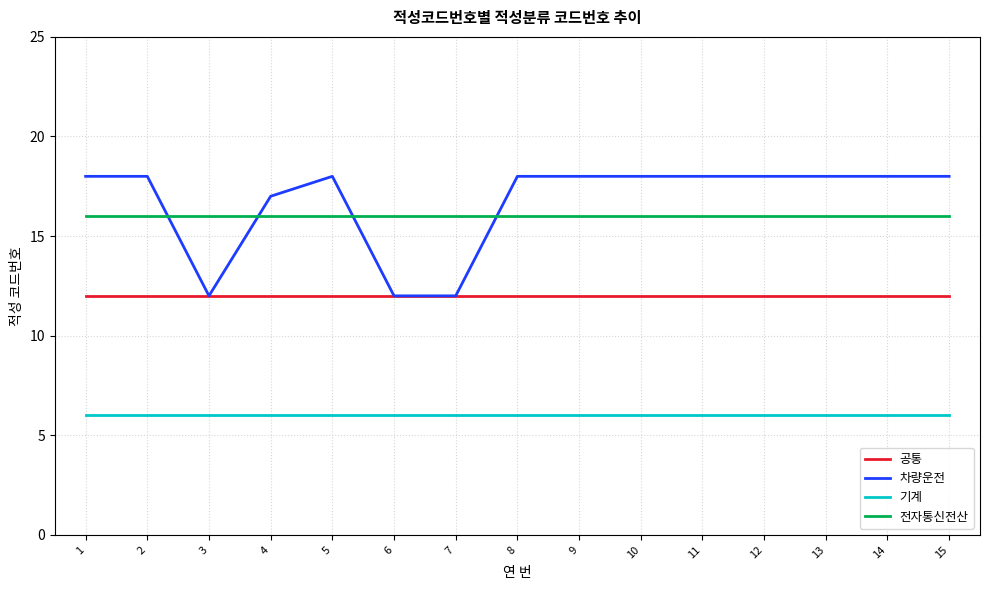

Reading right to left, extract all data points from this chart.

공통: 15=12	14=12	13=12	12=12	11=12	10=12	9=12	8=12	7=12	6=12	5=12	4=12	3=12	2=12	1=12
차량운전: 15=18	14=18	13=18	12=18	11=18	10=18	9=18	8=18	7=12	6=12	5=18	4=17	3=12	2=18	1=18
기계: 15=6	14=6	13=6	12=6	11=6	10=6	9=6	8=6	7=6	6=6	5=6	4=6	3=6	2=6	1=6
전자통신전산: 15=16	14=16	13=16	12=16	11=16	10=16	9=16	8=16	7=16	6=16	5=16	4=16	3=16	2=16	1=16